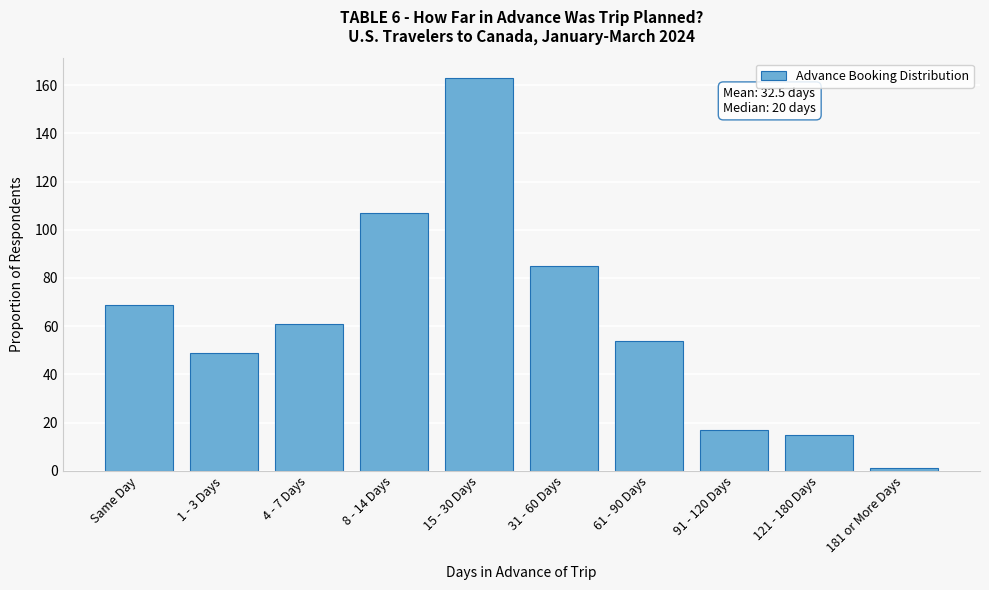

Reading right to left, transcribe all the data shown in this chart.

181 or More Days=1	121 - 180 Days=15	91 - 120 Days=17	61 - 90 Days=54	31 - 60 Days=85	15 - 30 Days=163	8 - 14 Days=107	4 - 7 Days=61	1 - 3 Days=49	Same Day=69